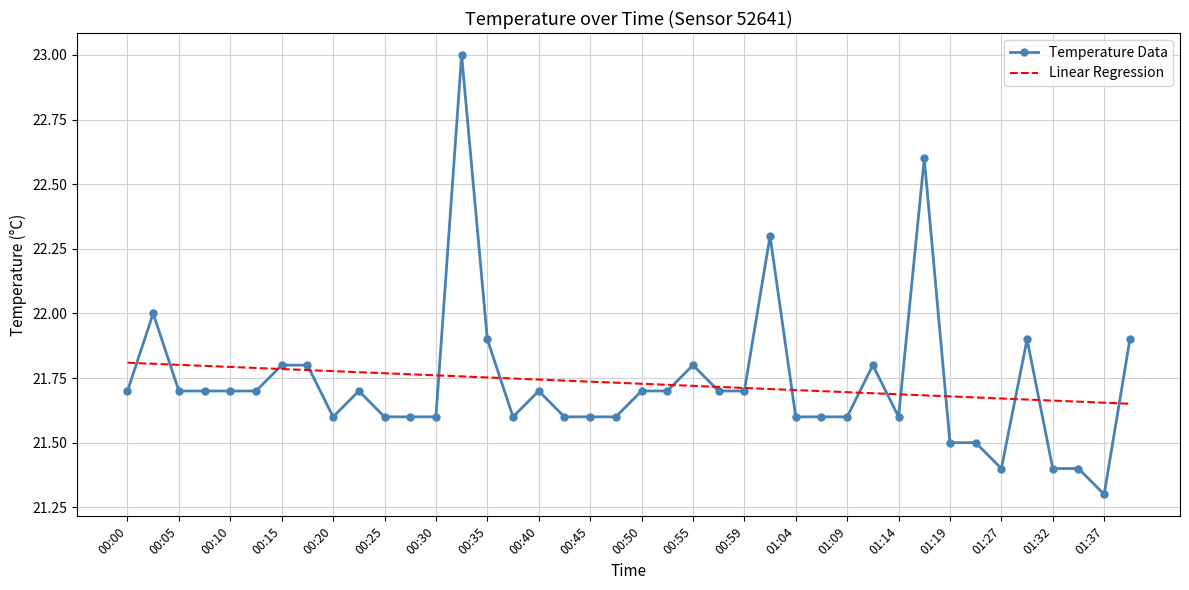

Which series has the widest spread of values?

Temperature Data